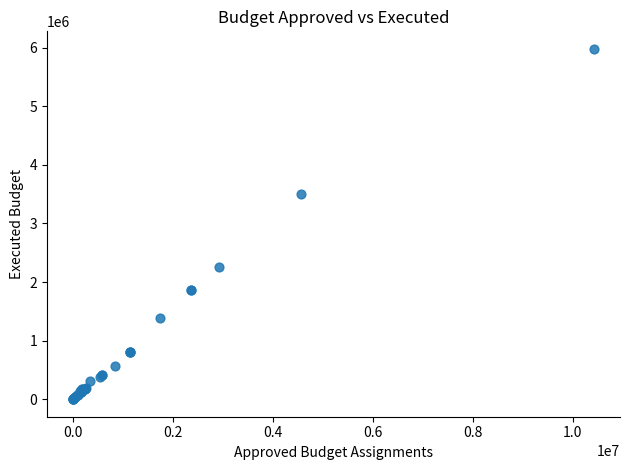

What Y value in the scatter plot is closest to 2989456?

3508122.8